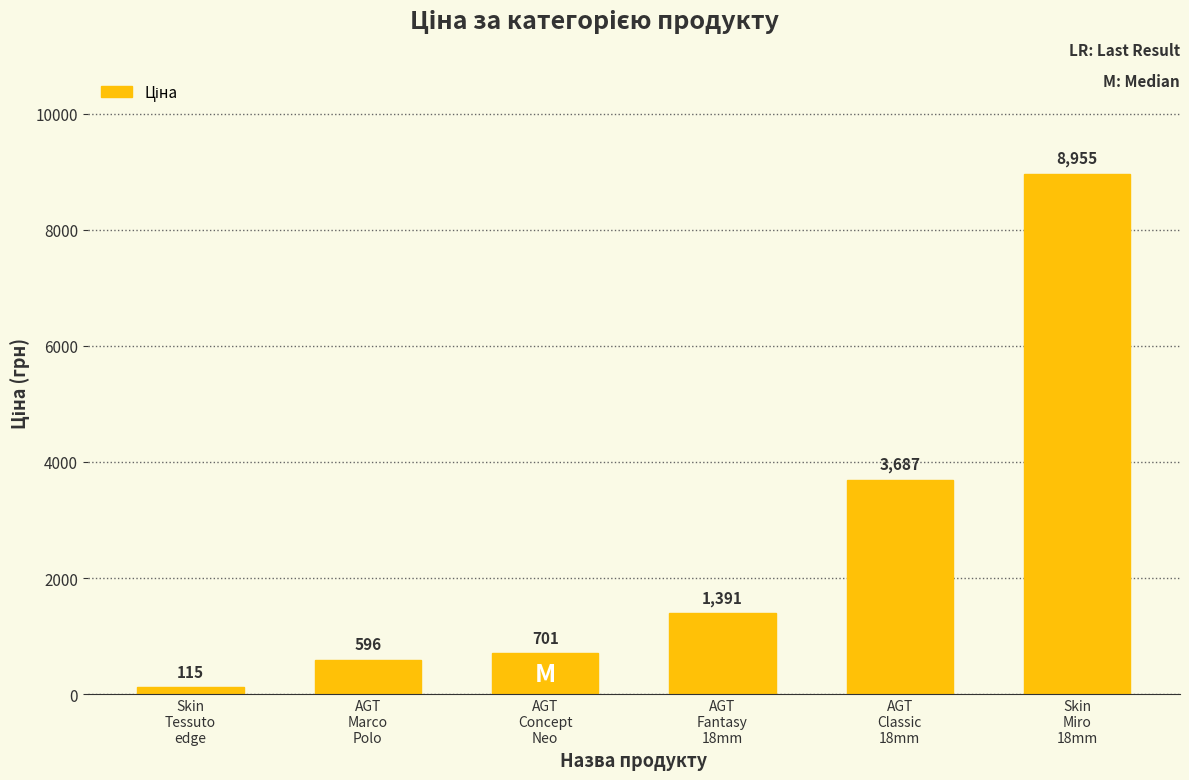

Which category has the lowest value across all series?

Skin
Tessuto
edge